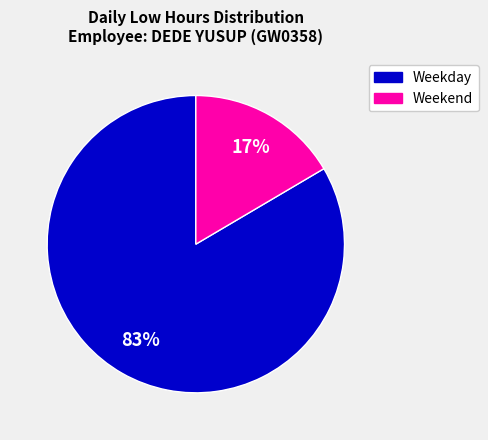

Is there any slice that represents more than half of the pie?

Yes